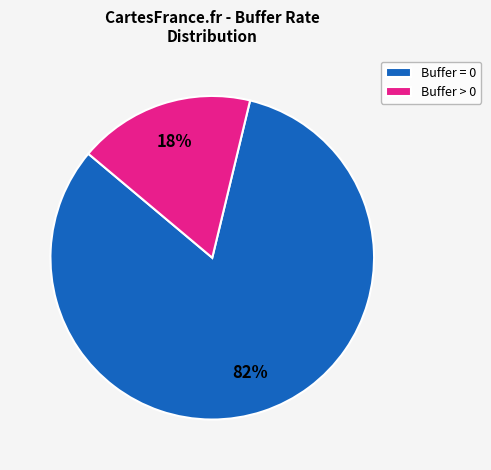

To the nearest percent, what is the average slice percentage?

50%